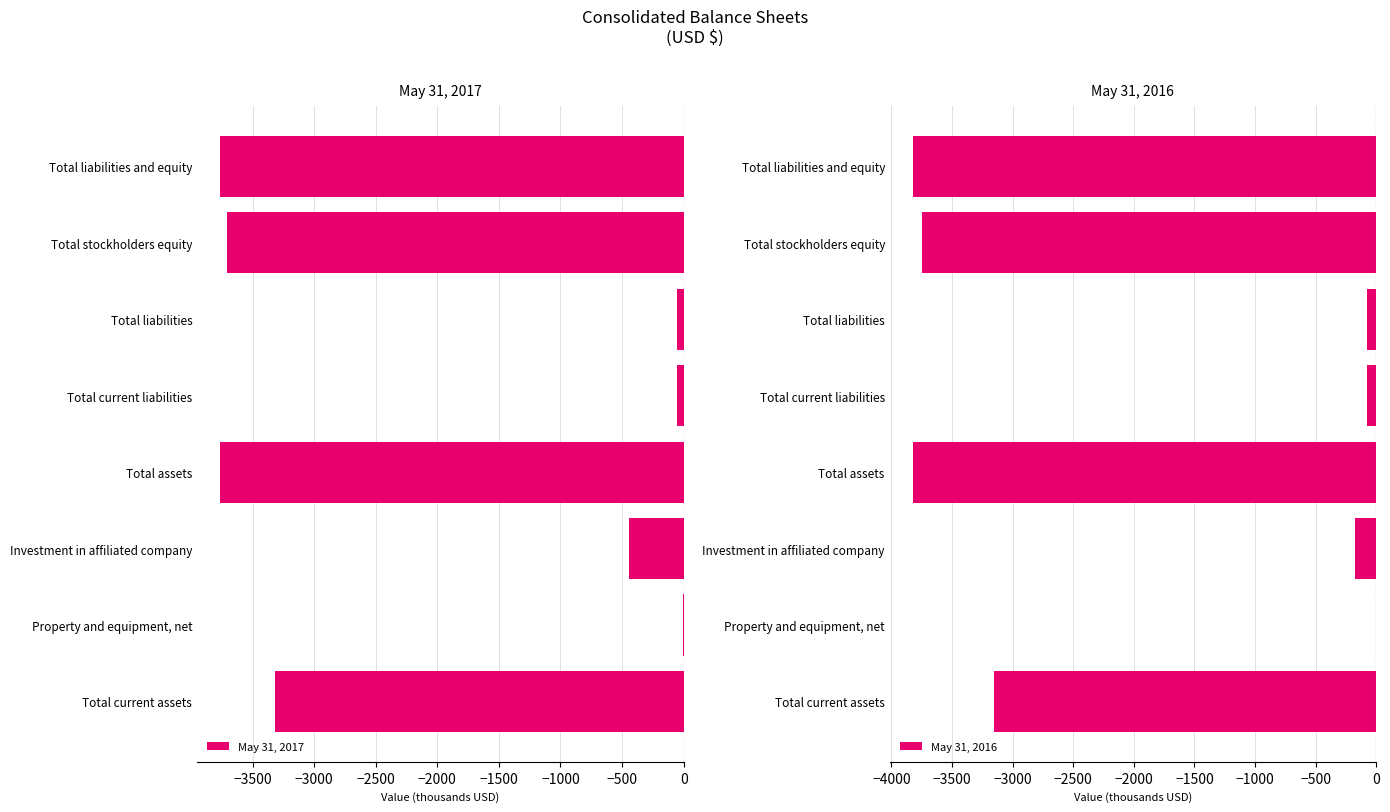

Which series changed the most between −3500 and −1000?

May 31, 2016